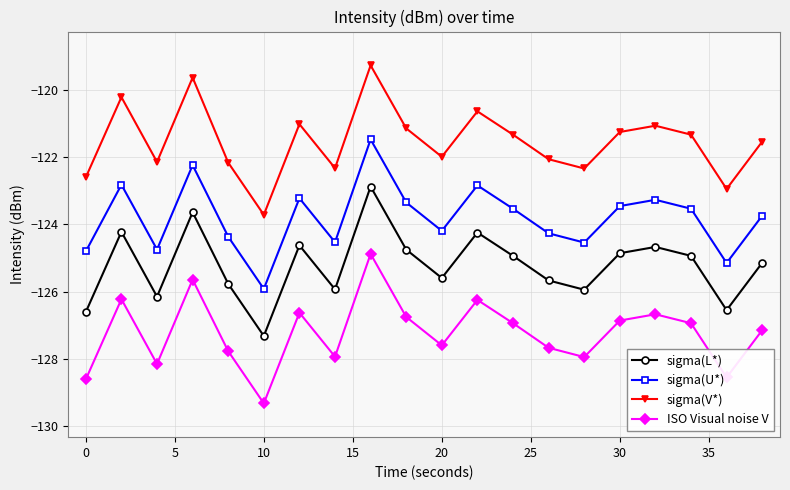

Which series has the largest total across all categories?

sigma(V*)